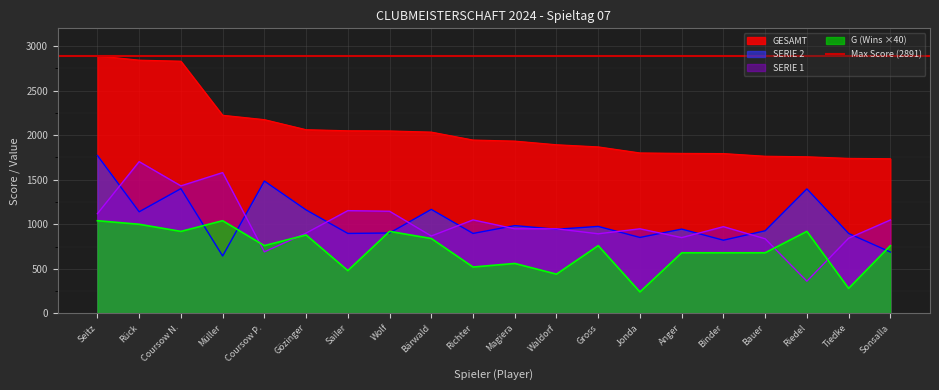

True or false: SERIE 1 and G intersect in this chart.

True